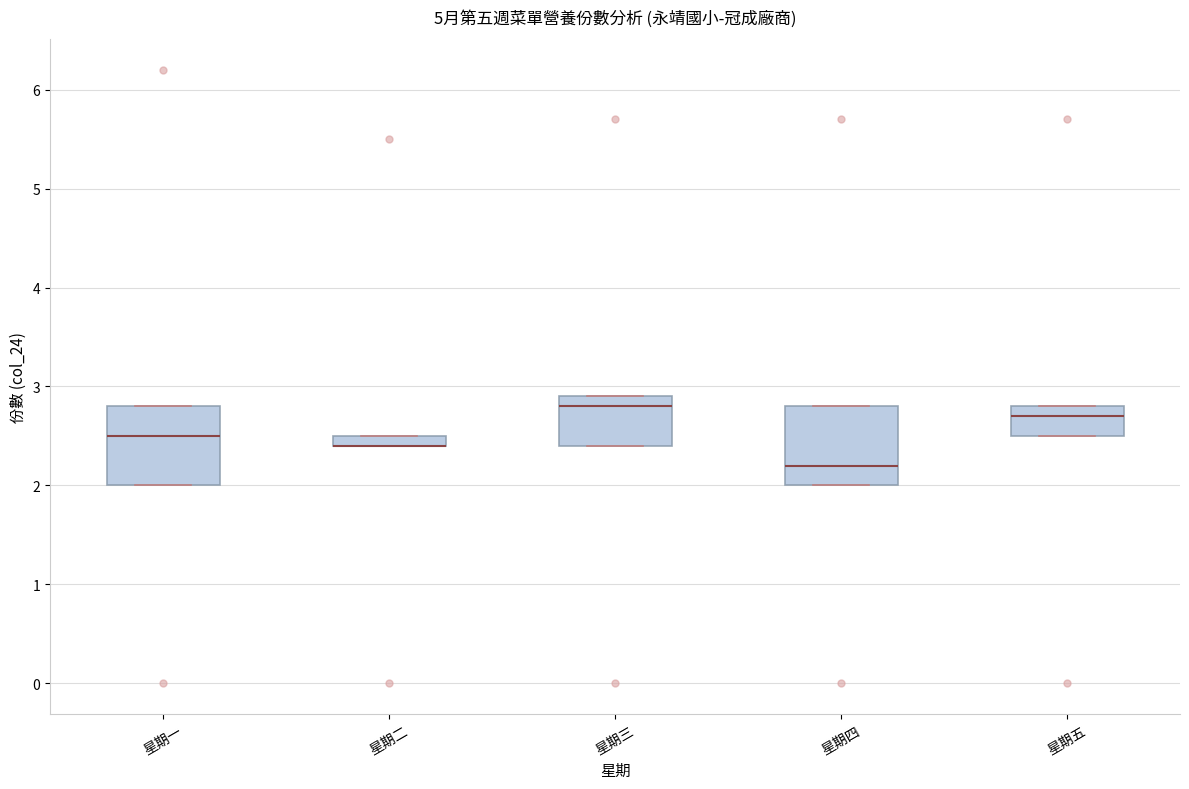

Where does the median line of the box for 星期四 sit on the y-axis? The values are not printed on the chart, so give them approximately, as read against the axis.

2.2